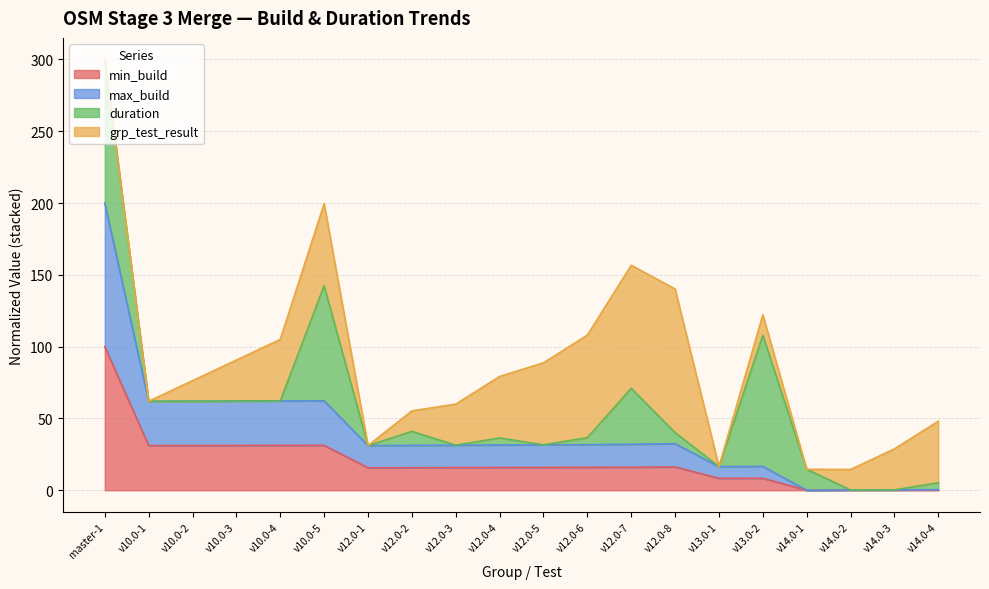

Is it true that max_build equals 32.0 at v12.0-7?

True